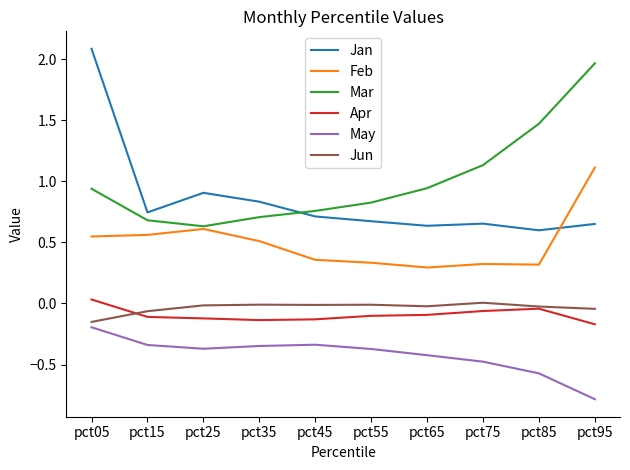

Where is the first local maximum for Jan?

pct25